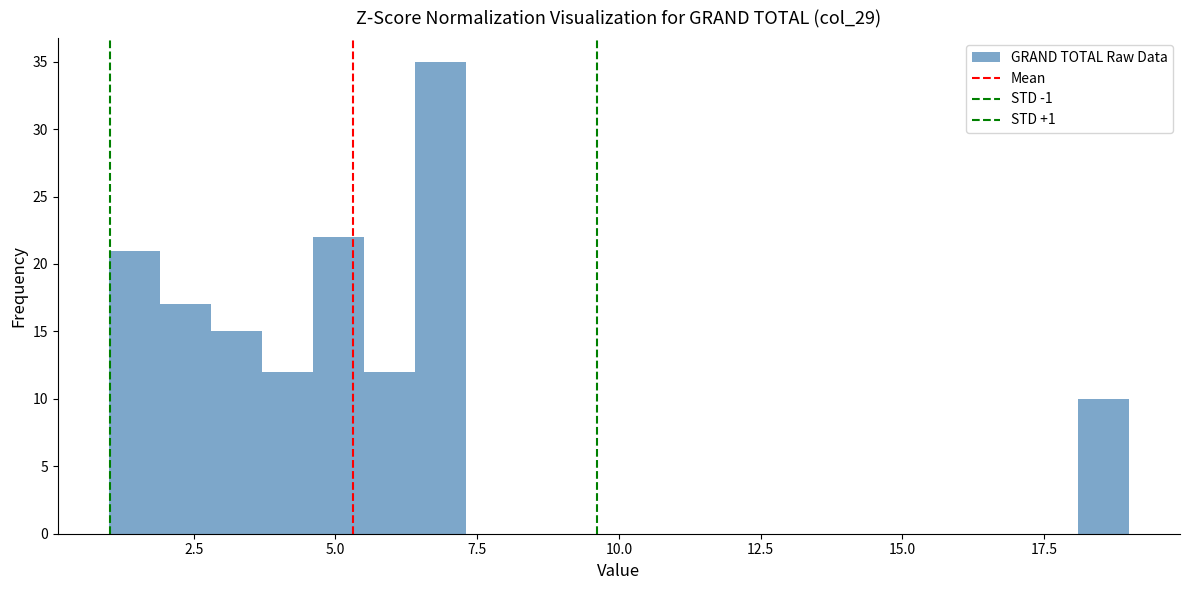

Read against the x-axis, roughly where is the centre of the tallest bar?

7.0